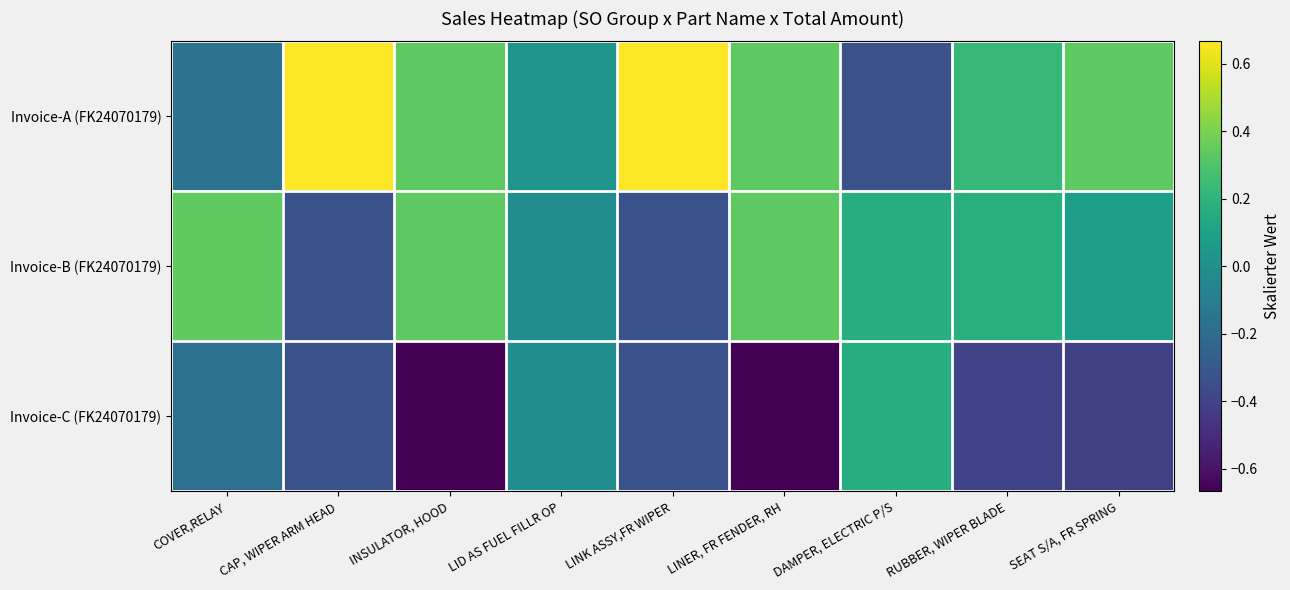

Reading right to left, transcribe all the data shown in this chart.

Invoice-A (FK24070179): SEAT S/A, FR SPRING=0.3	RUBBER, WIPER BLADE=0.2	DAMPER, ELECTRIC P/S=-0.3	LINER, FR FENDER, RH=0.3	LINK ASSY,FR WIPER=0.7	LID AS FUEL FILLR OP=0.0	INSULATOR, HOOD=0.3	CAP, WIPER ARM HEAD=0.7	COVER,RELAY=-0.2
Invoice-B (FK24070179): SEAT S/A, FR SPRING=0.1	RUBBER, WIPER BLADE=0.2	DAMPER, ELECTRIC P/S=0.2	LINER, FR FENDER, RH=0.3	LINK ASSY,FR WIPER=-0.3	LID AS FUEL FILLR OP=-0.0	INSULATOR, HOOD=0.3	CAP, WIPER ARM HEAD=-0.3	COVER,RELAY=0.3
Invoice-C (FK24070179): SEAT S/A, FR SPRING=-0.4	RUBBER, WIPER BLADE=-0.4	DAMPER, ELECTRIC P/S=0.2	LINER, FR FENDER, RH=-0.7	LINK ASSY,FR WIPER=-0.3	LID AS FUEL FILLR OP=-0.0	INSULATOR, HOOD=-0.7	CAP, WIPER ARM HEAD=-0.3	COVER,RELAY=-0.2